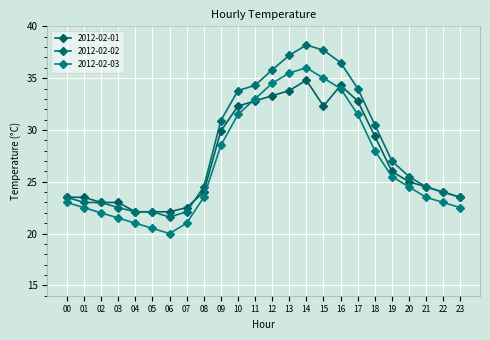

Which series has the widest spread of values?

2012-02-02